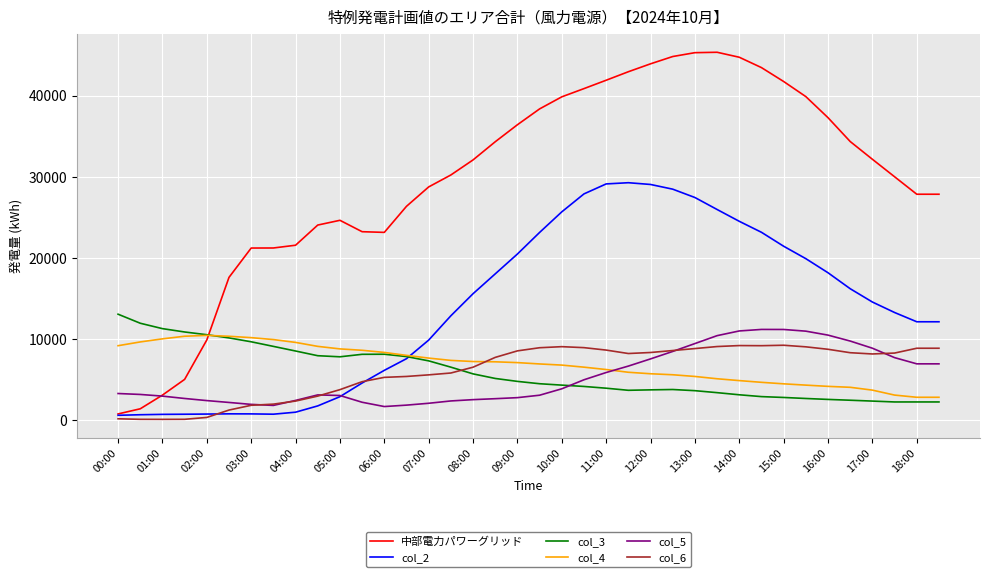

Which series ends up on top after the final intersection of col_3 and 中部電力パワーグリッド?

中部電力パワーグリッド